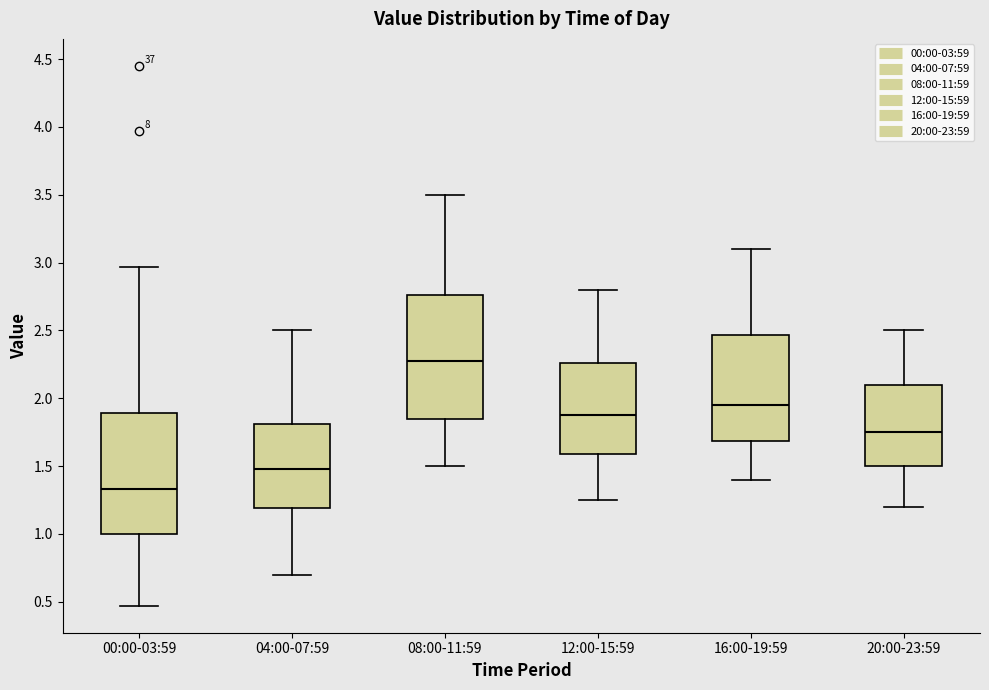

Where does the upper whisker of the box for 08:00-11:59 end on the y-axis? The values are not printed on the chart, so give them approximately, as read against the axis.

3.50